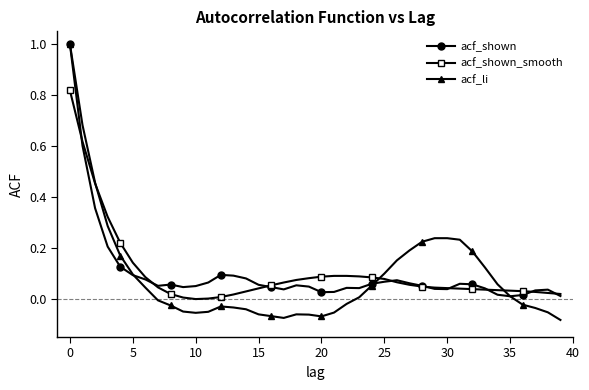

True or false: acf_li has more than 0 points higher than both neighbors.

True